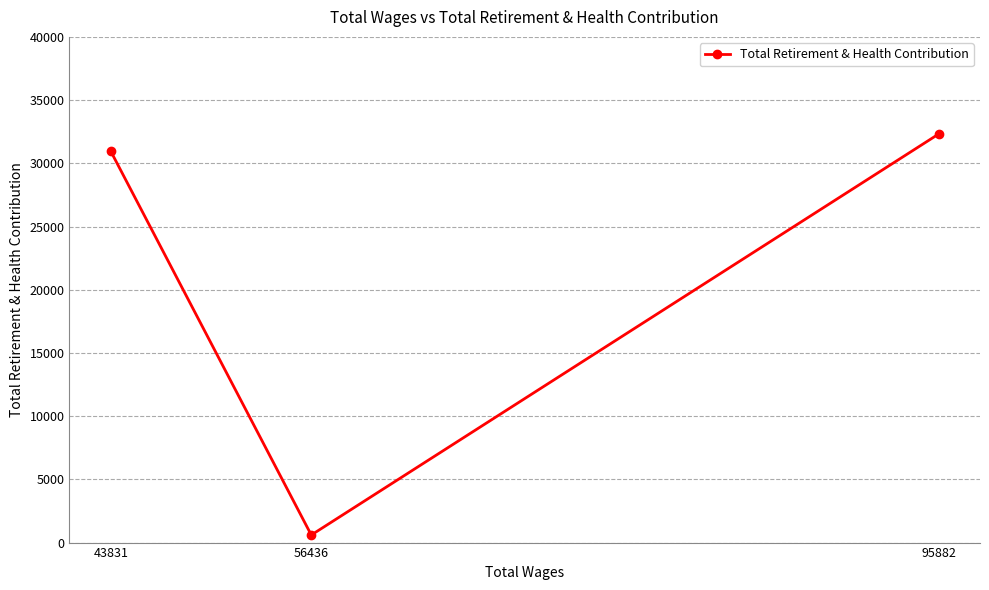

What is the approximate value at 43831?

30951